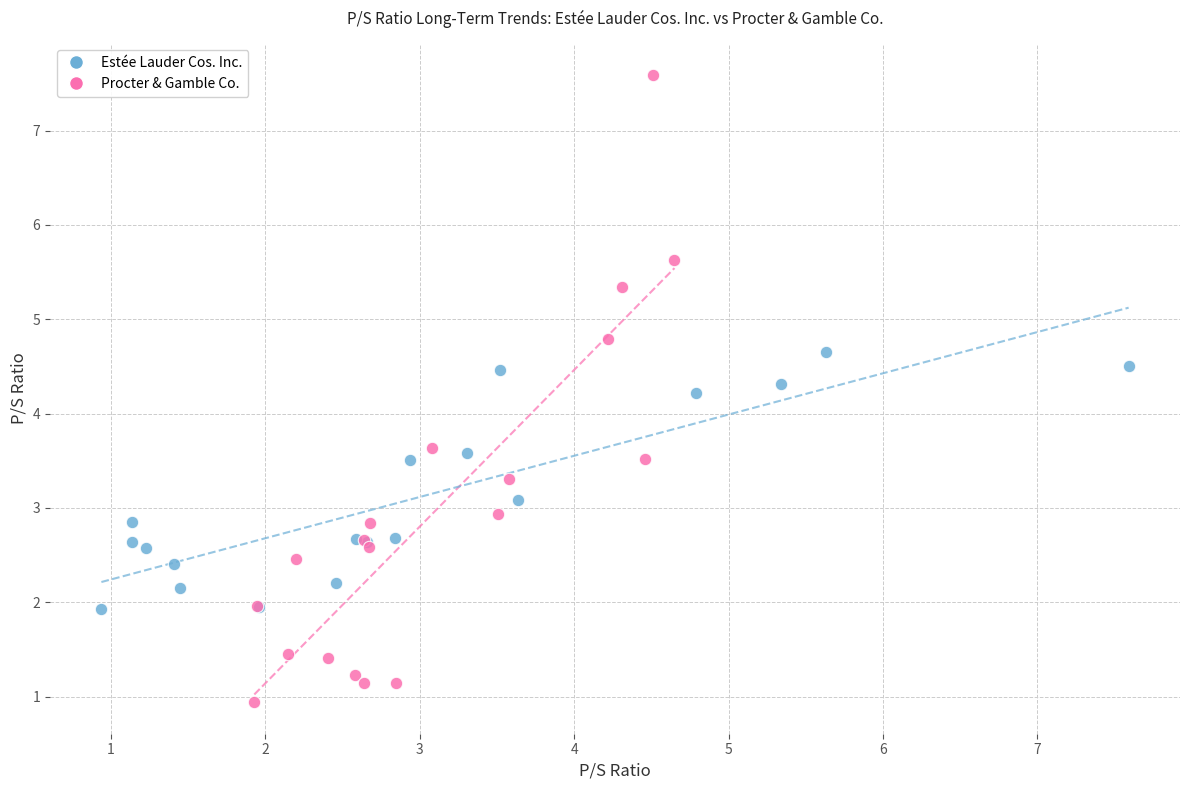

Which series reaches the maximum Y coordinate?

Procter & Gamble Co.